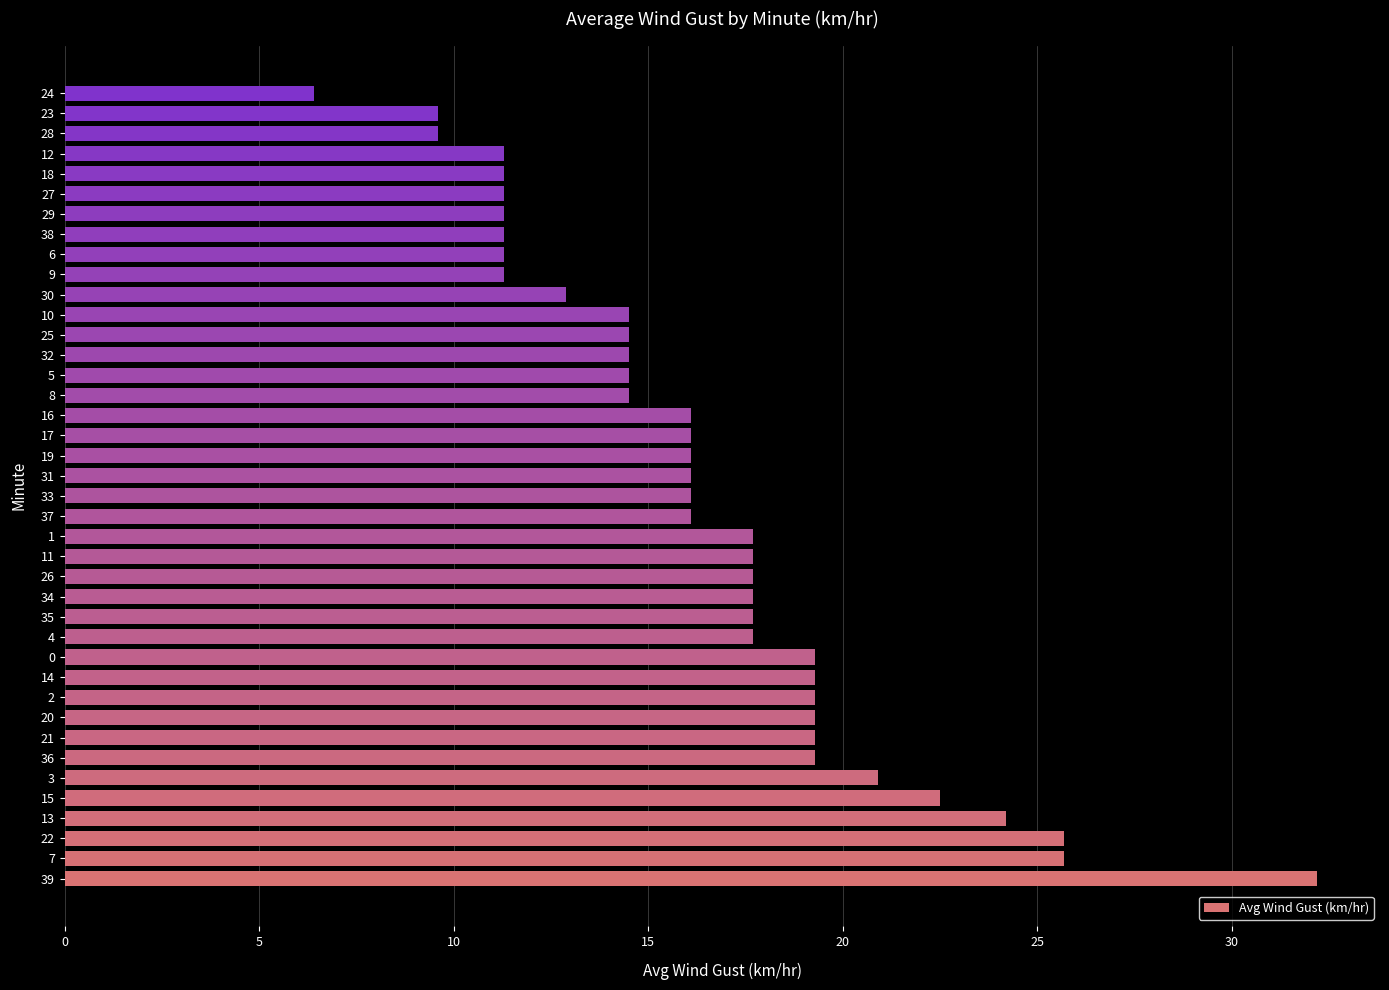

What is the minimum value shown in the chart?

6.4